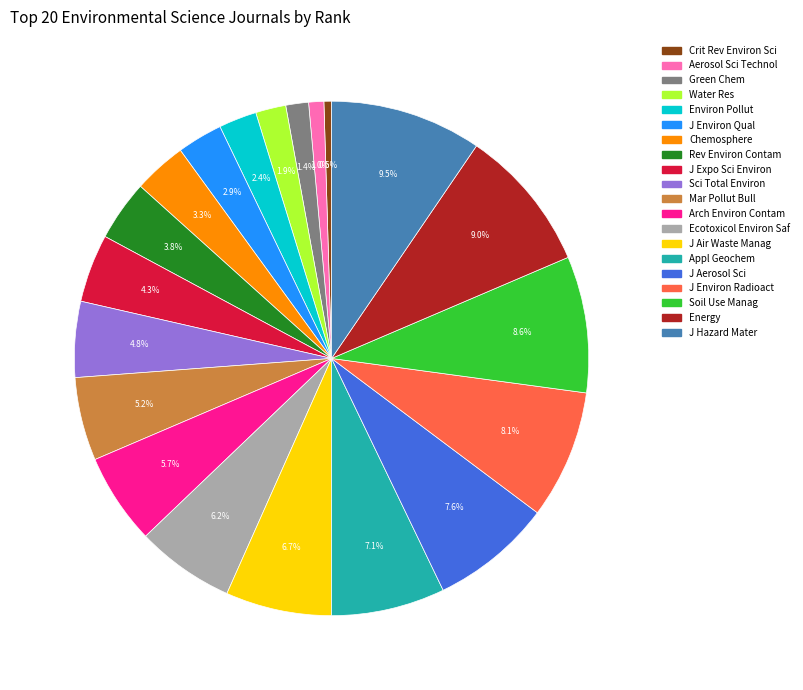

How many slices are in this pie chart?

20